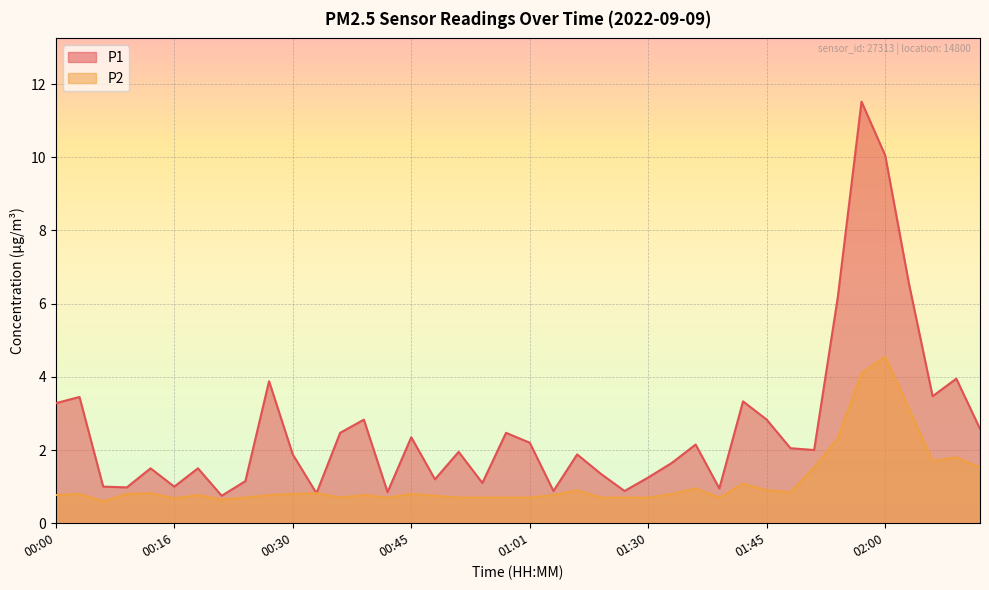

The value of P2 at 00:32 is 0.8. True or false?

True